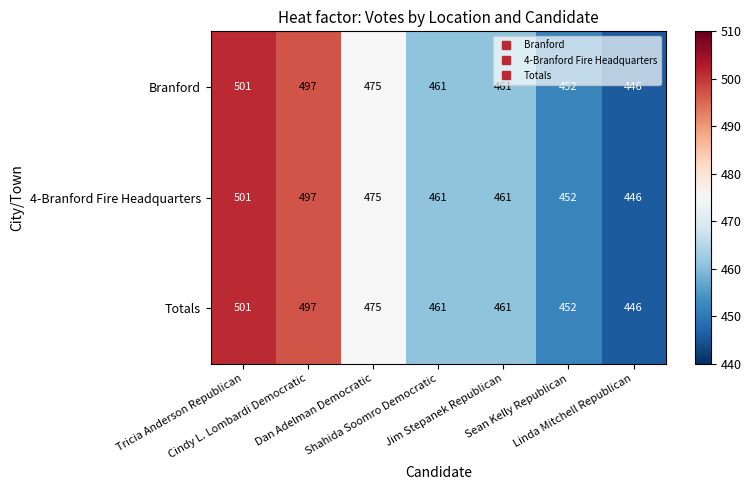

What is the difference between the maximum and minimum values in the Branford series?

55